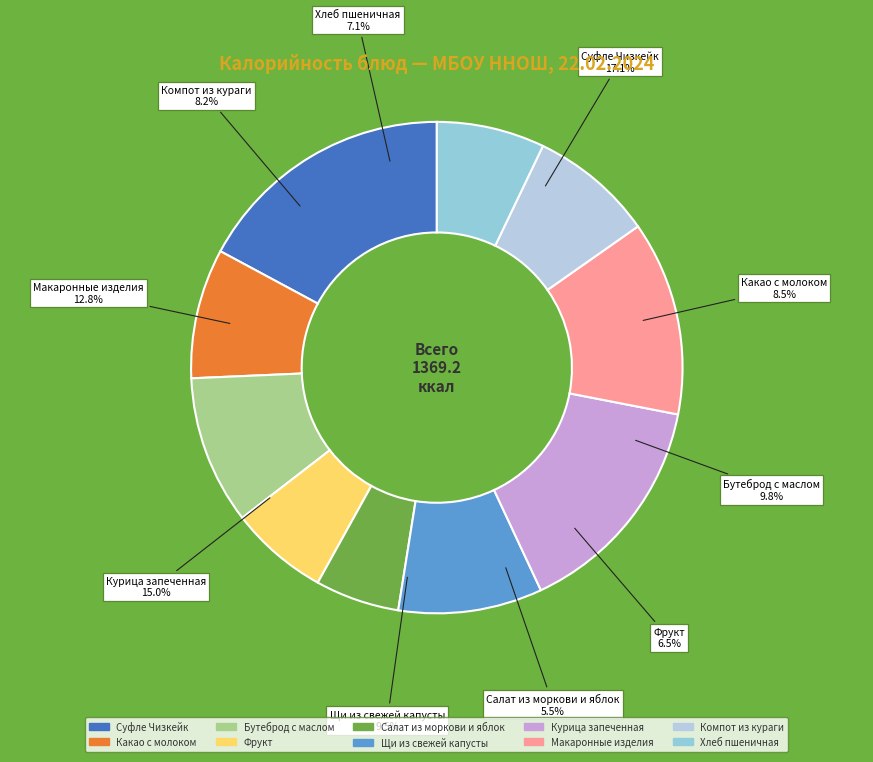

What percentage do Какао с молоком and Фрукт together represent?

15.0%